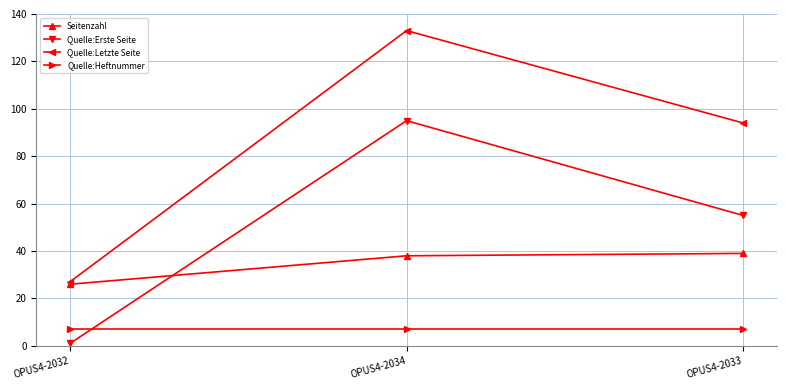

Which category has the lowest value across all series?

OPUS4-2032